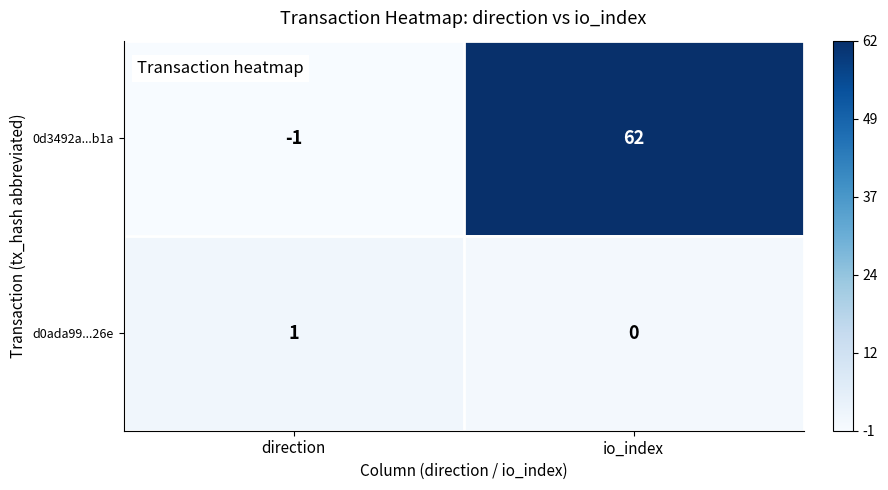

What is the difference between the 0d3492a...b1a values at io_index and direction?

63